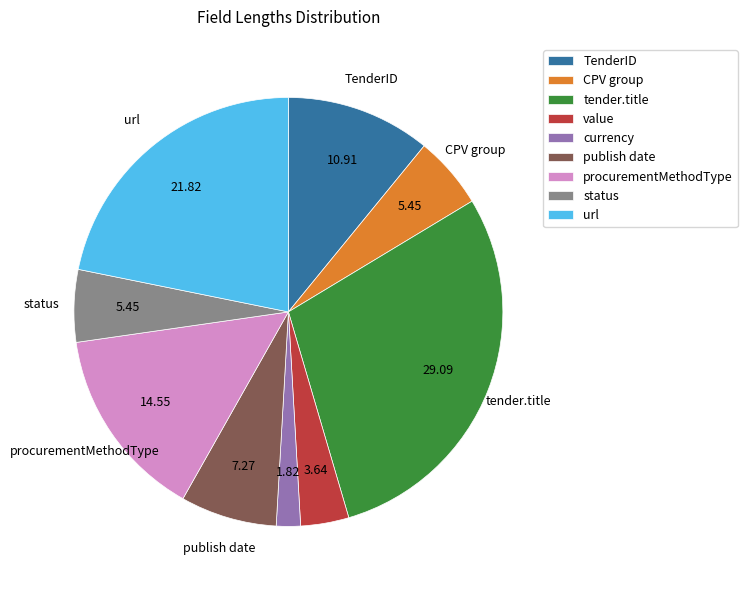

Which category has the biggest portion of the pie?

tender.title